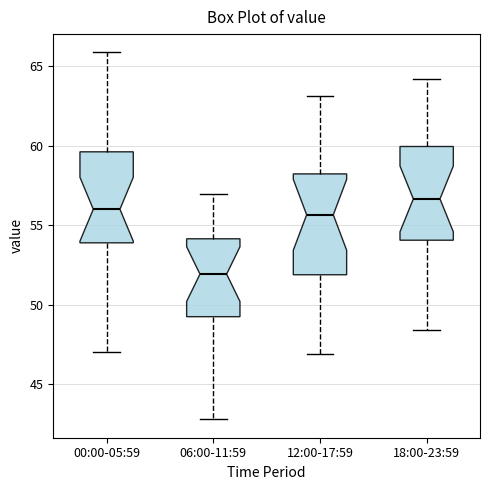

Reading left to right, read every box against the y-axis: the position of its median line, the range the box covers, and the ends of its whiskers. The values are not printed on the chart, so give them approximately, as read against the axis.

00:00-05:59: median 56.0, box 54.0 to 59.5, whiskers 47.0 to 66.0
06:00-11:59: median 52.0, box 49.0 to 54.0, whiskers 43.0 to 57.0
12:00-17:59: median 55.5, box 52.0 to 58.0, whiskers 47.0 to 63.0
18:00-23:59: median 56.5, box 54.0 to 60.0, whiskers 48.5 to 64.0